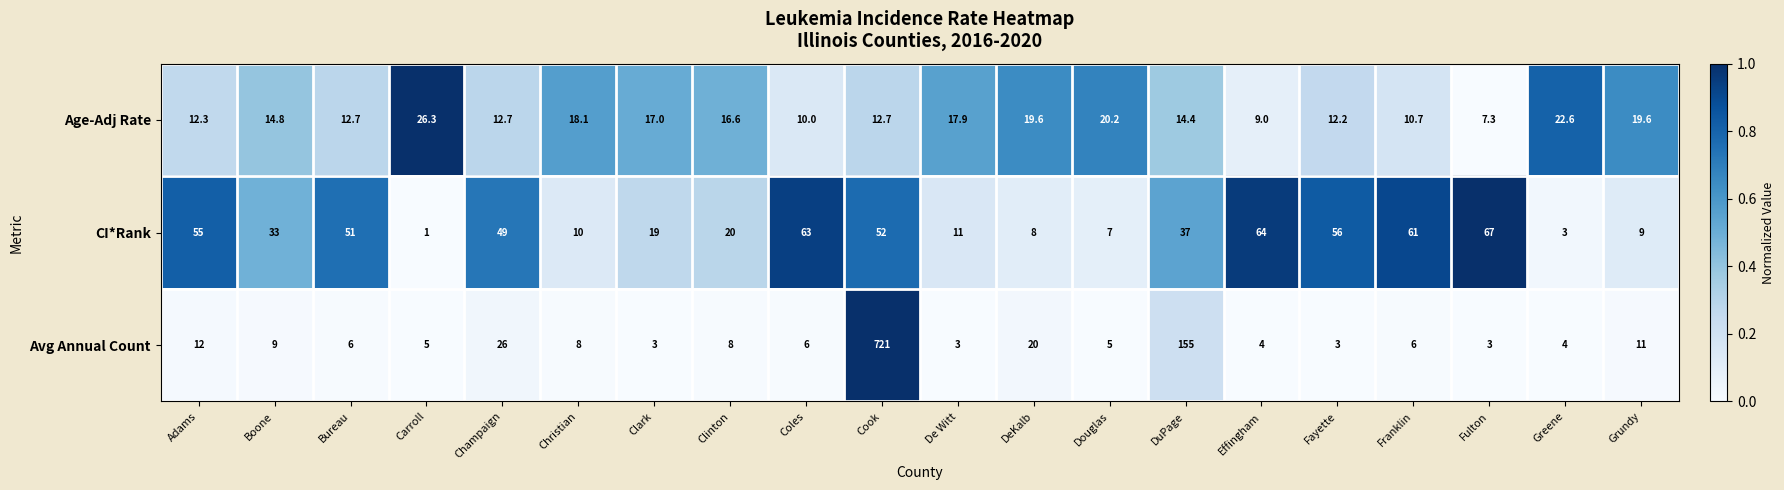

At which category does the chart reach its minimum across all series?

Carroll